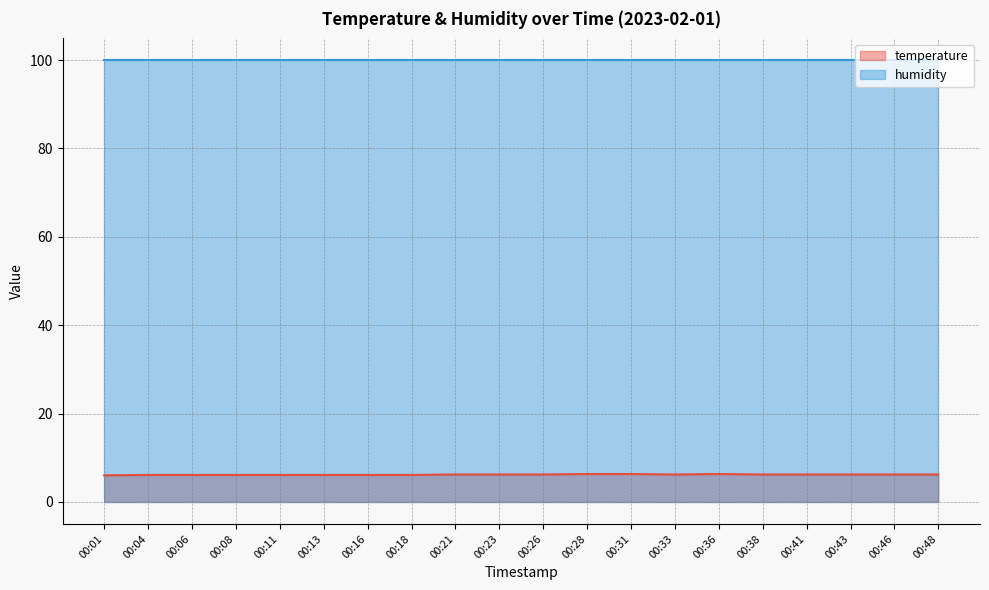

What is the difference between the second highest and minimum values?

0.3